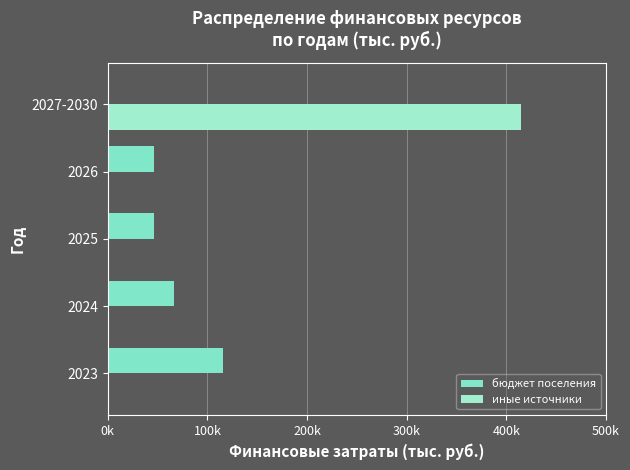

How many bars are there in each group?

2